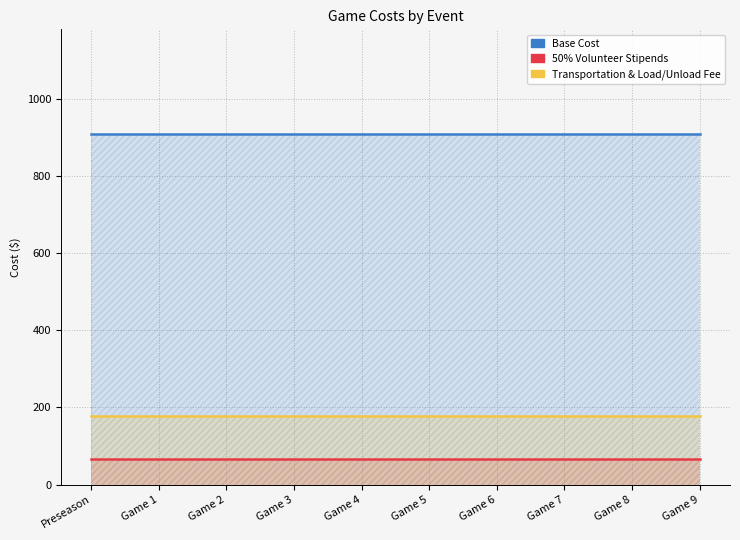

How many data points does each series have?

10